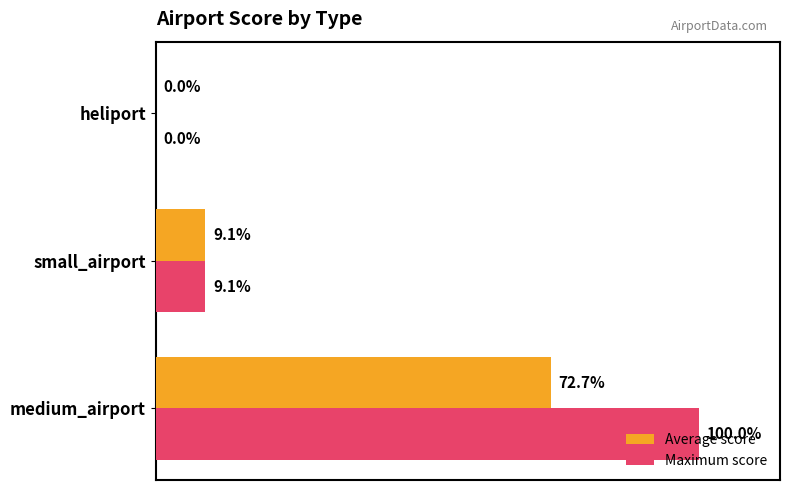

At which category does the chart reach its peak across all series?

medium_airport